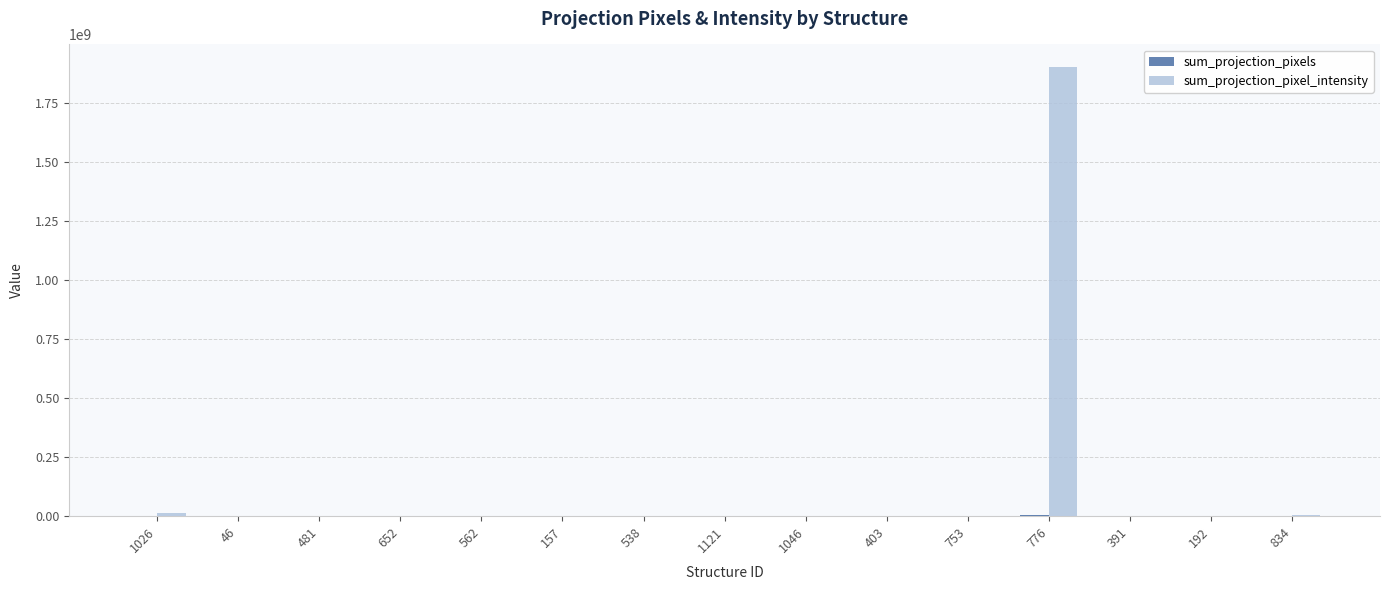

What is the greatest value displayed?

1904460000.0